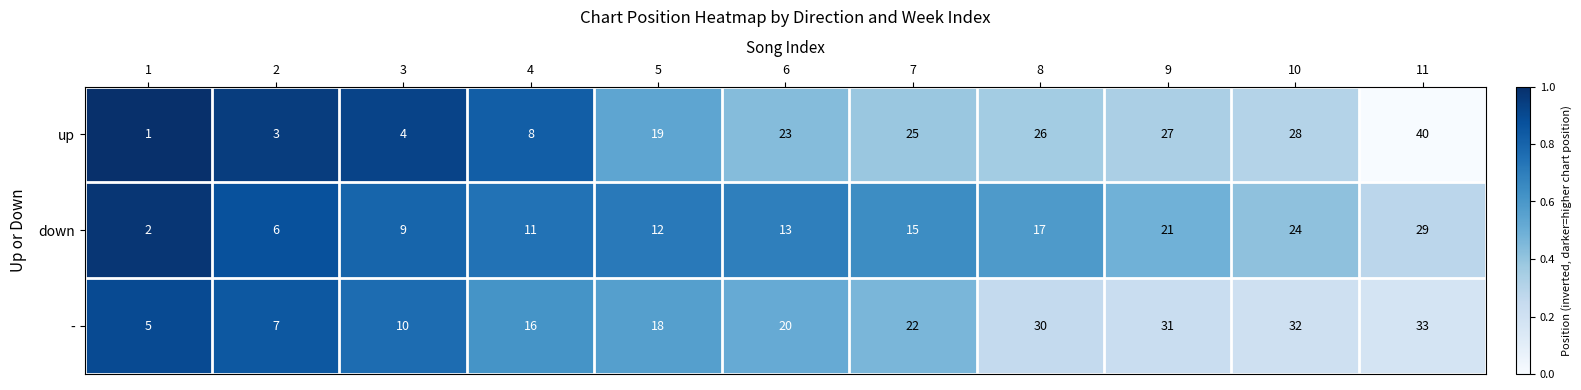

Which series has the widest spread of values?

up